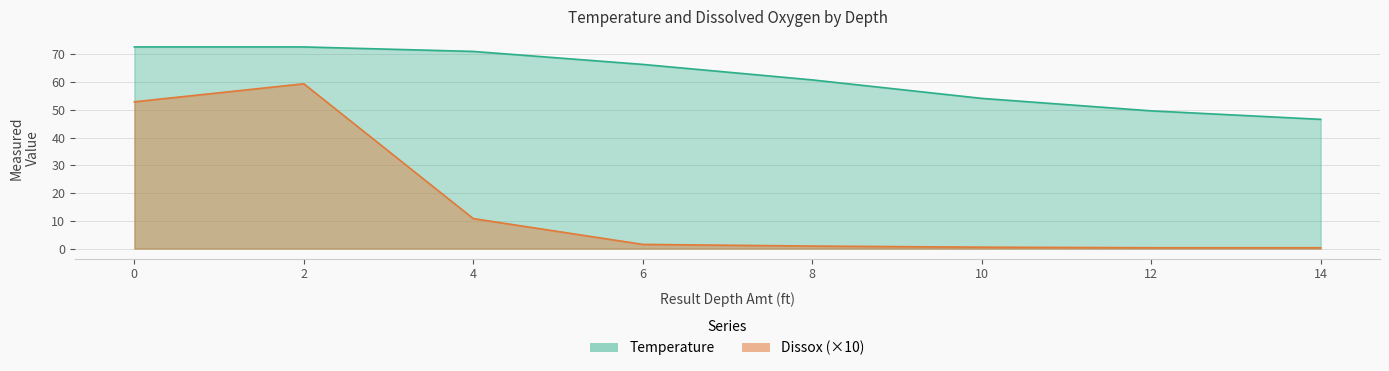

Where is Dissox nearest to the value 29?

4